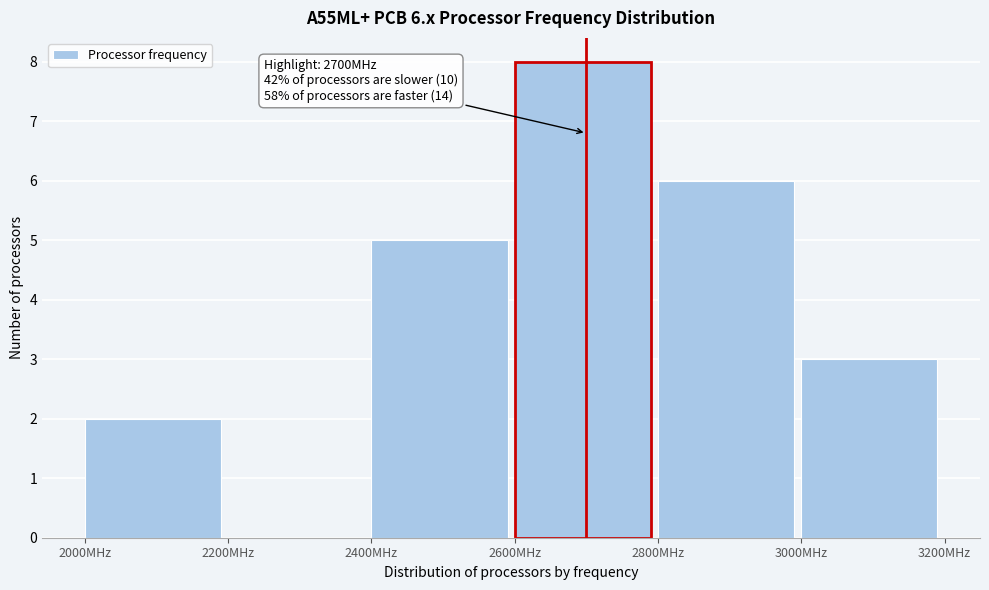

Which range on the x-axis has the tallest bar?

2600 to 2800